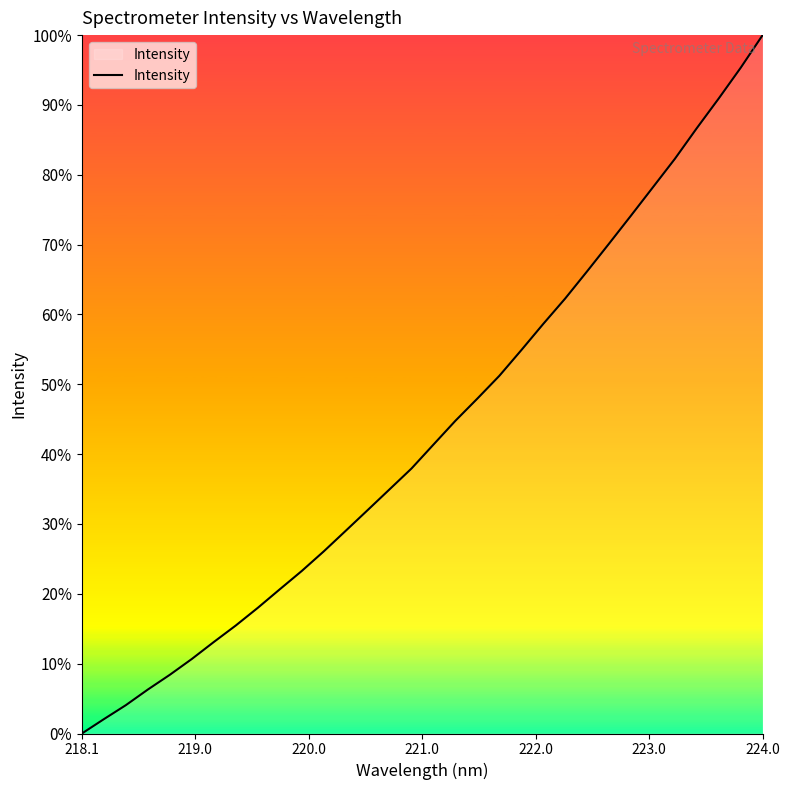

True or false: the data has more than 2 interior local peaks.

False